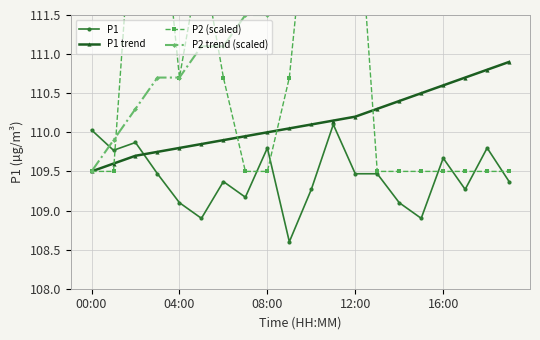

What is the highest value of the P1 series?

110.1